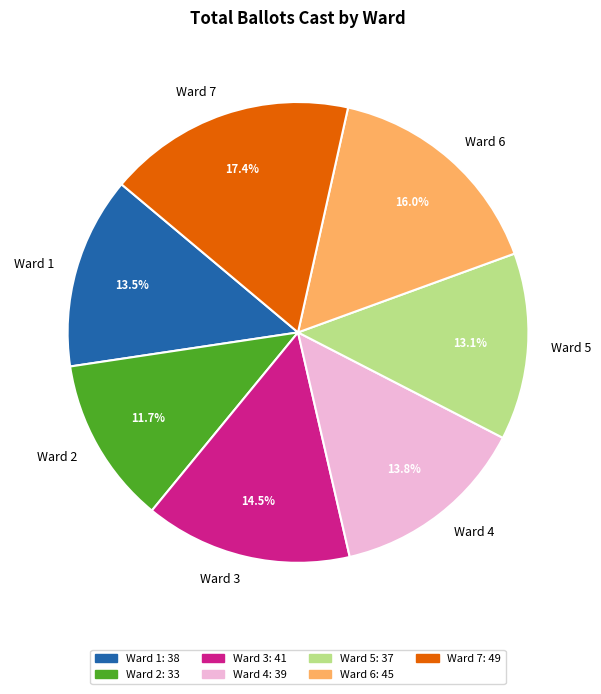

Which has a higher value, Ward 4 or Ward 2?

Ward 4